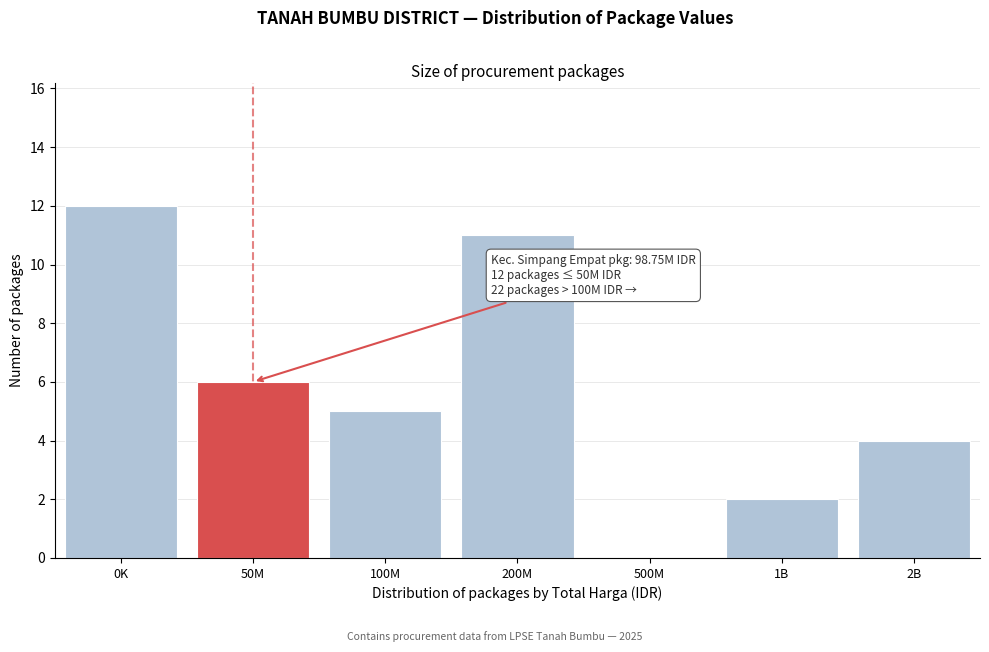

Reading left to right, what are all the values shown in this chart?

0K=12	50M=6	100M=5	200M=11	500M=0	1B=2	2B=4